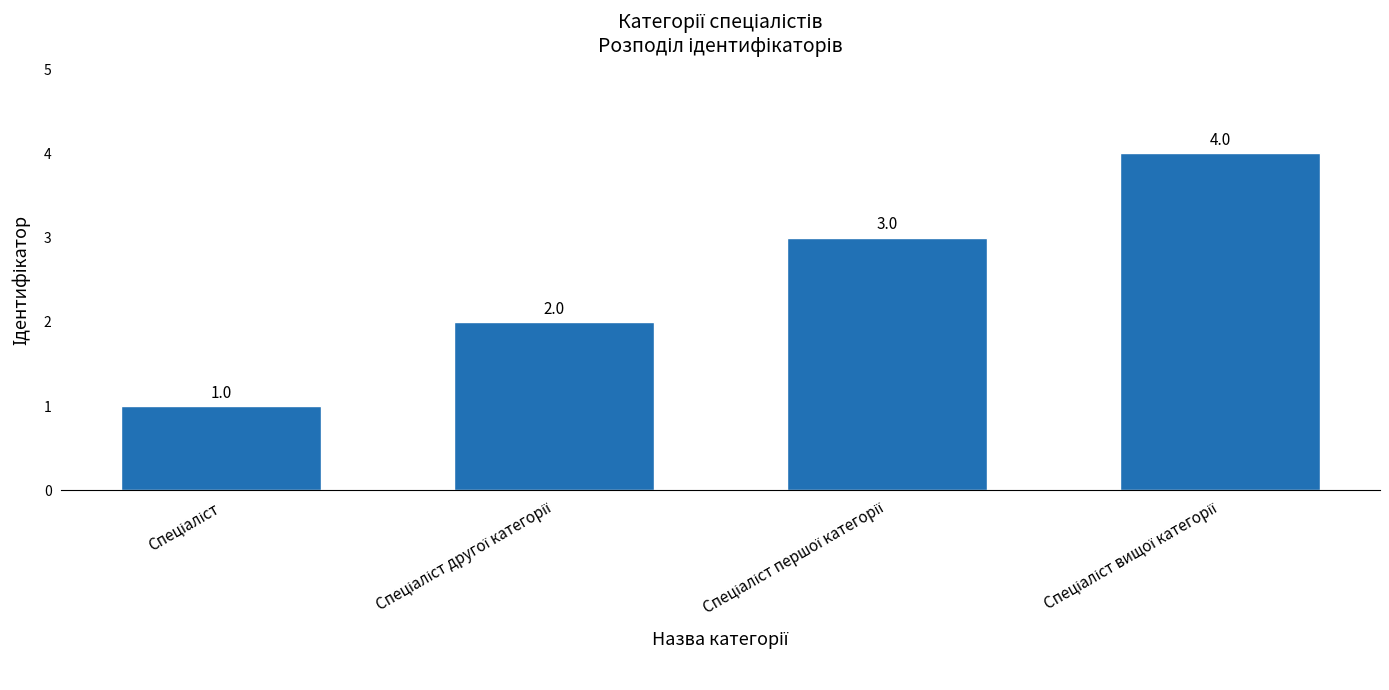

What is the difference between the maximum and minimum values?

3